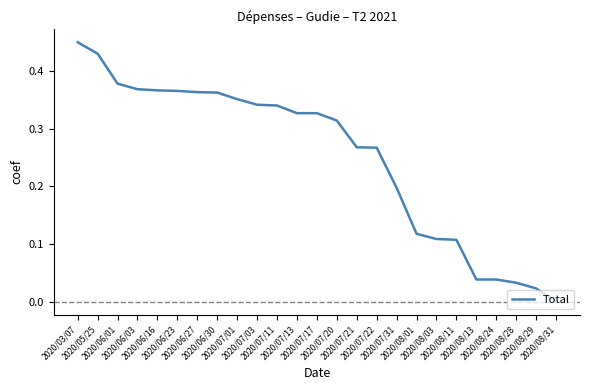

True or false: there are more than 1 points higher than both neighbors.

False